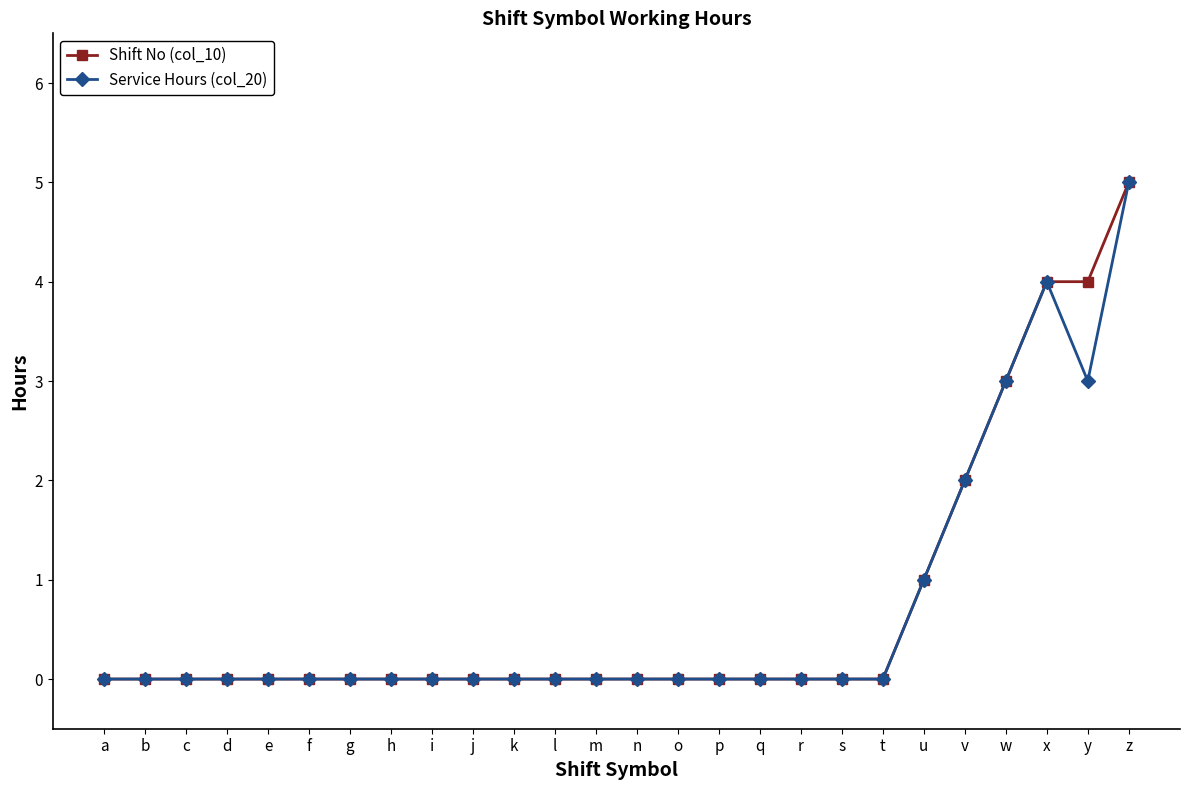

Count the number of categories in the chart.

26